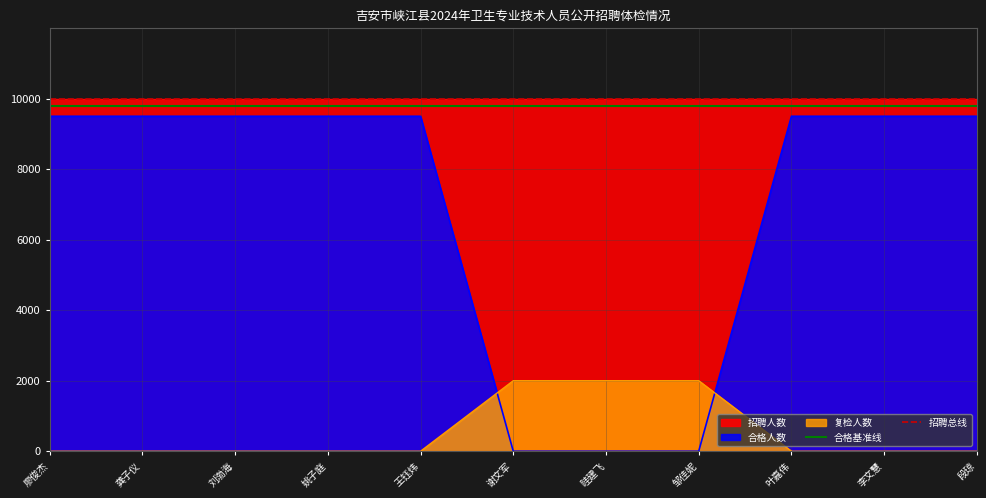

The value of 复检人数 at 廖俊杰 is -1289. True or false?

False